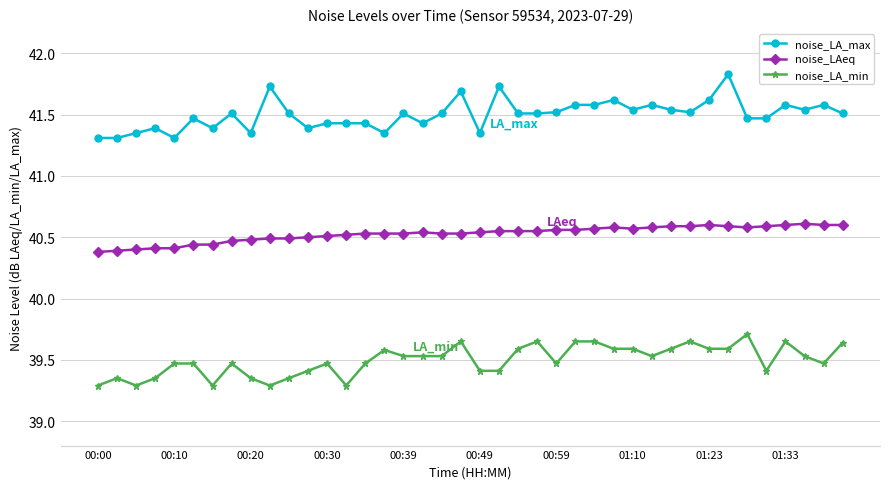

What is the sum of all noise_LA_max values?

1660.0